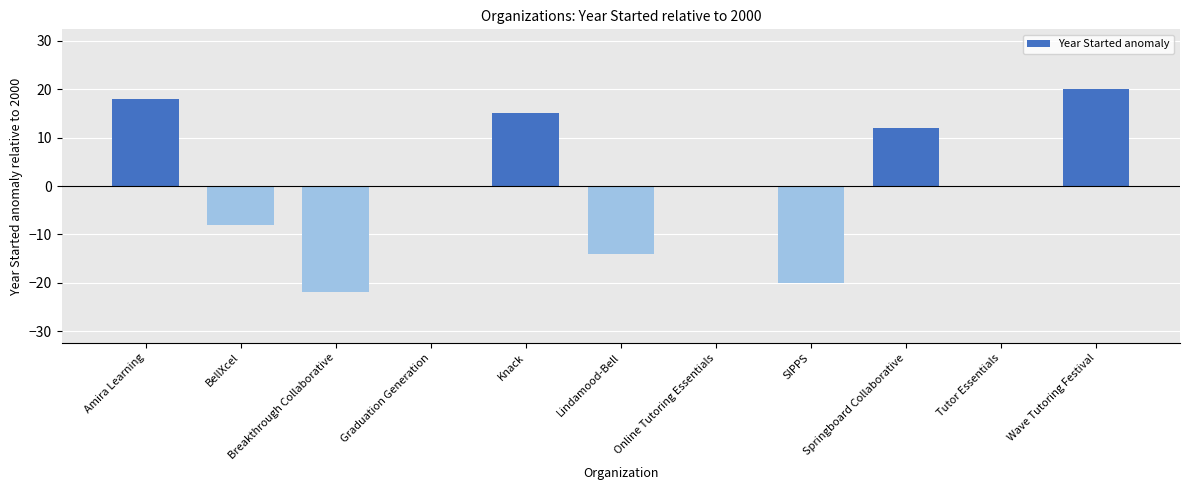

How many data points does each series have?

11